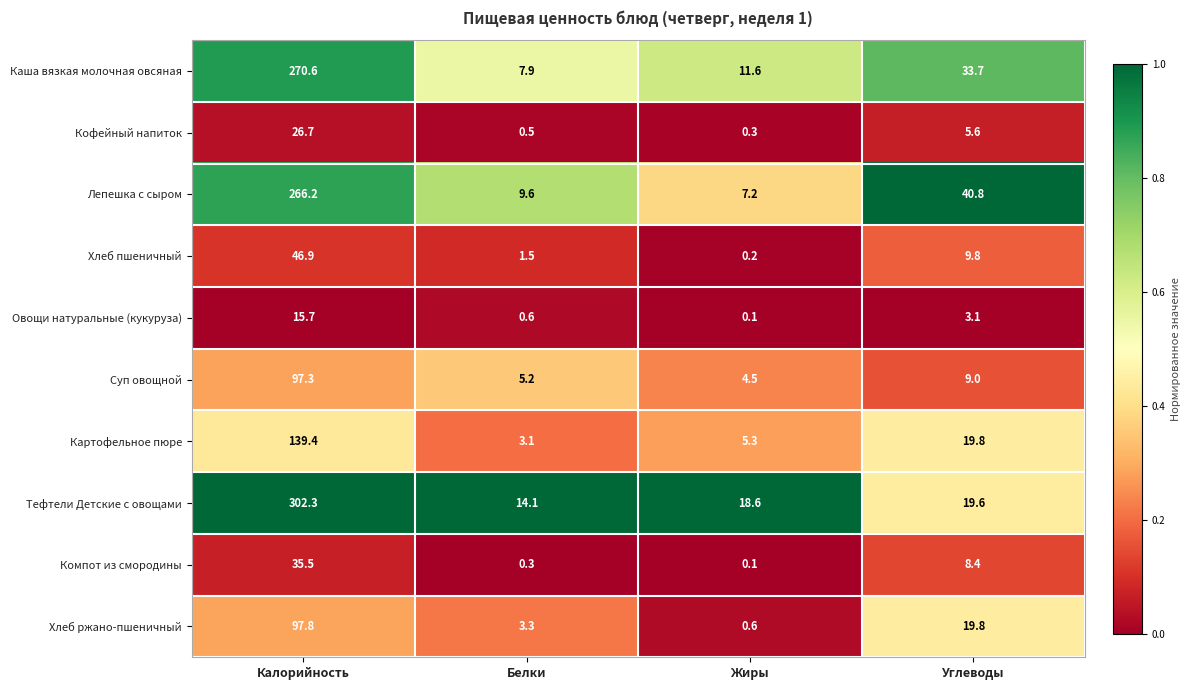

What is the average value of the Суп овощной series?

29.0